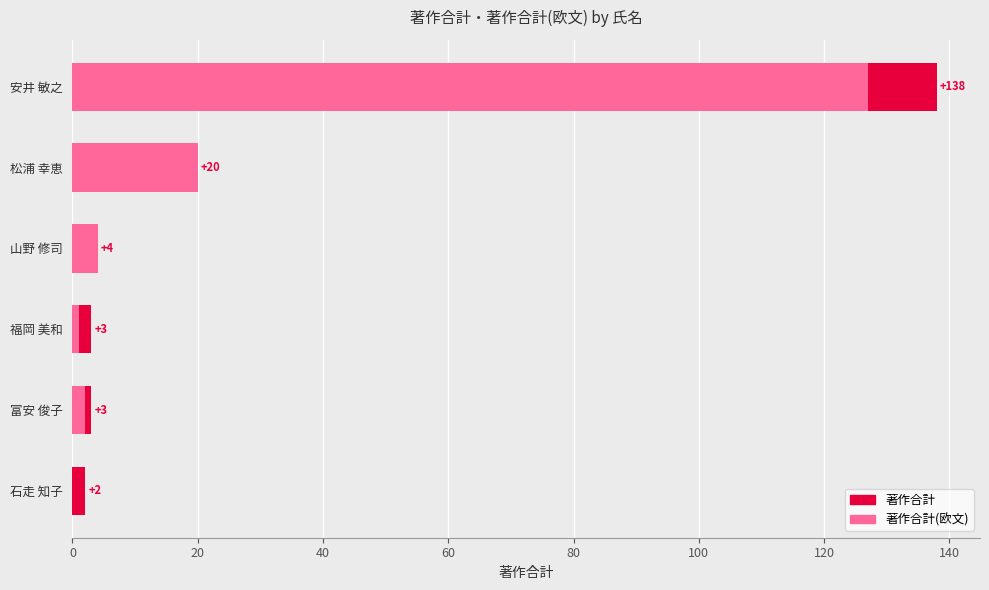

Between 石走 知子 and 安井 敏之, which is larger?

安井 敏之